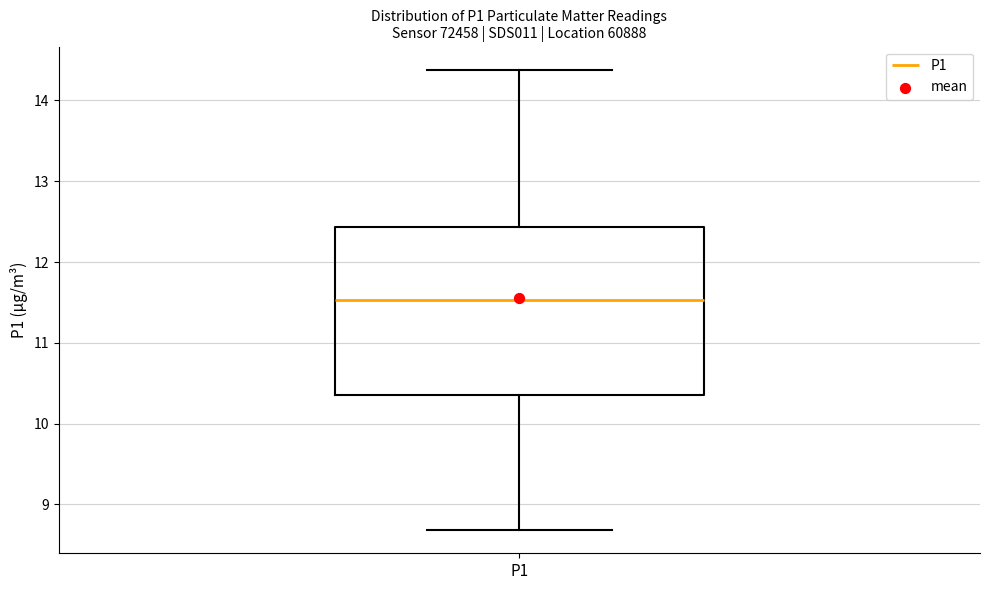

Read this box plot against the y-axis: the position of the median line, the range covered by the box, and the ends of both whiskers. The values are not printed on the chart, so give them approximately, as read against the axis.

median 11.5, box 10.4 to 12.4, whiskers 8.7 to 14.4